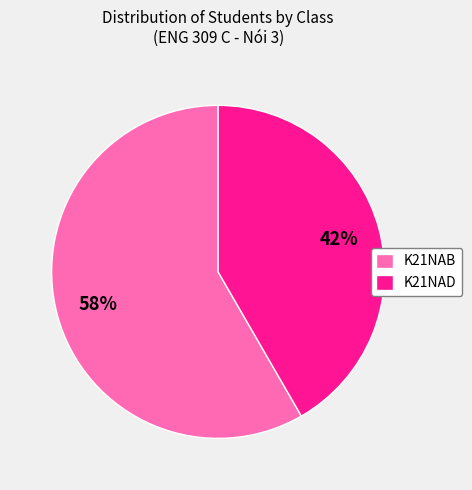

True or false: K21NAD accounts for 28% of the total.

False